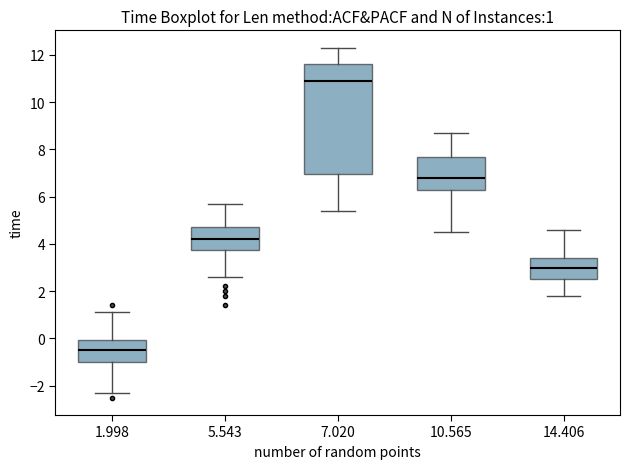

Which box is the tallest, from its lower edge to its upper edge?

7.020